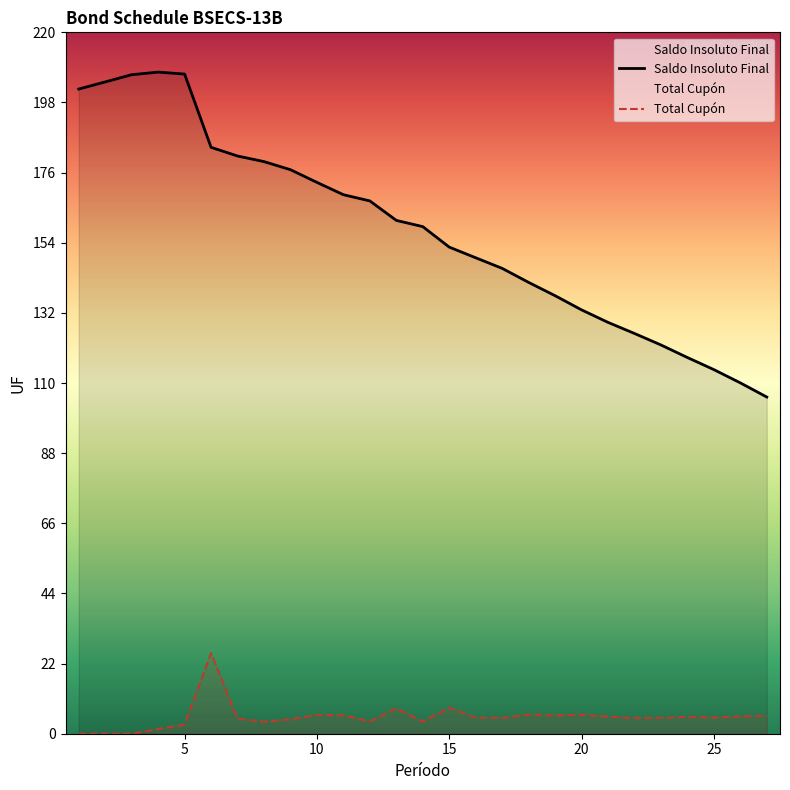

What are all the series names shown in the legend?

Saldo Insoluto Final, Total Cupón